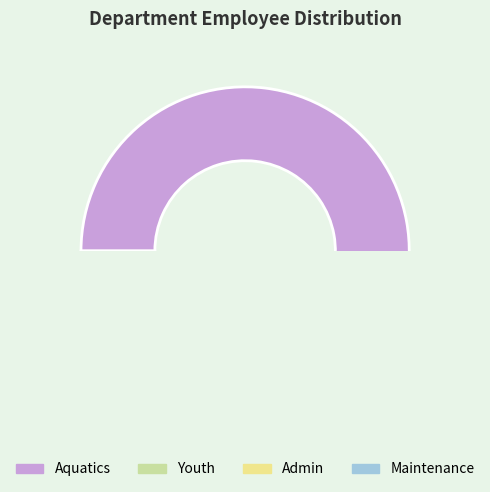

How many segments does this pie chart have?

4